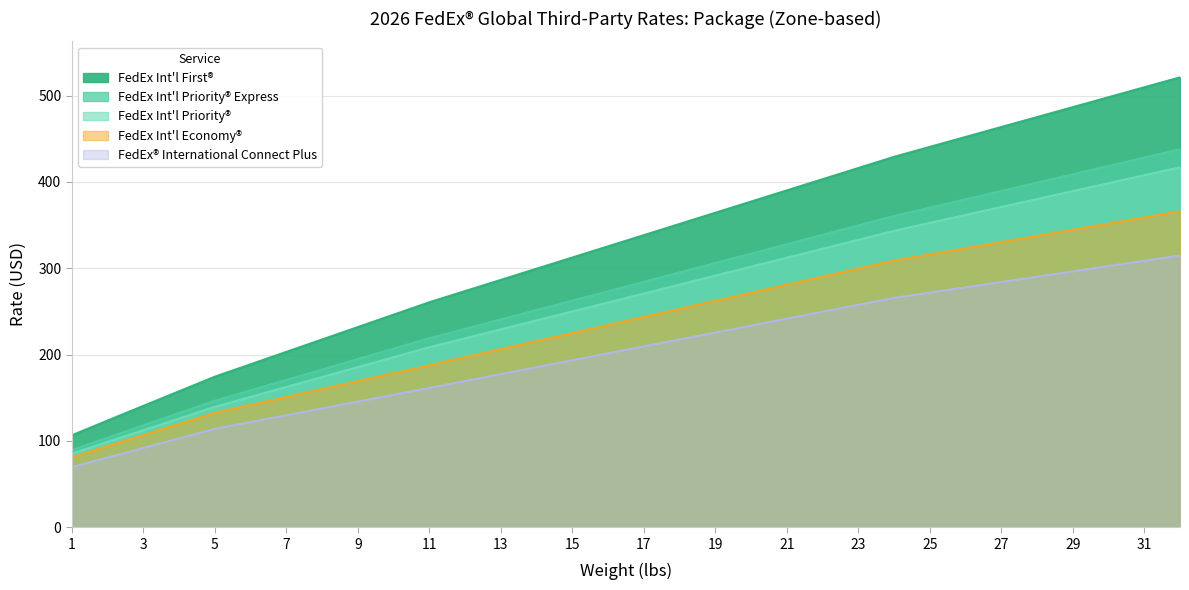

Rank the series by their maximum value, from highest to lowest.

FedEx Int'l First®, FedEx Int'l Priority® Express, FedEx Int'l Priority®, FedEx Int'l Economy®, FedEx® International Connect Plus